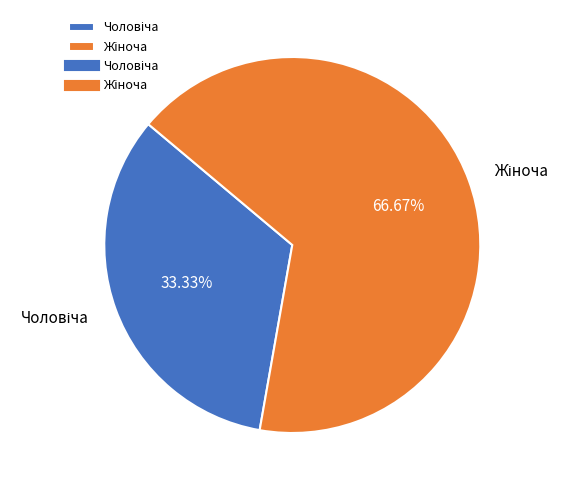

Is there a majority slice in this chart?

Yes